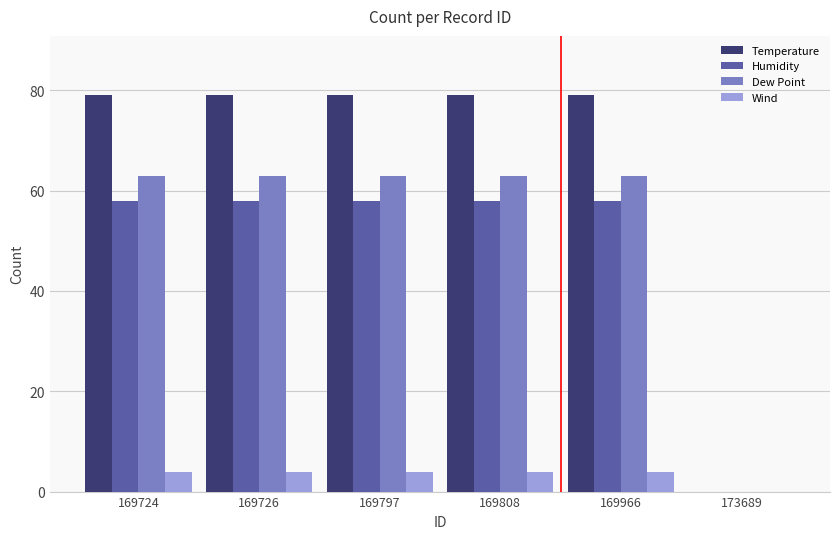

Which series has the largest total across all categories?

Temperature